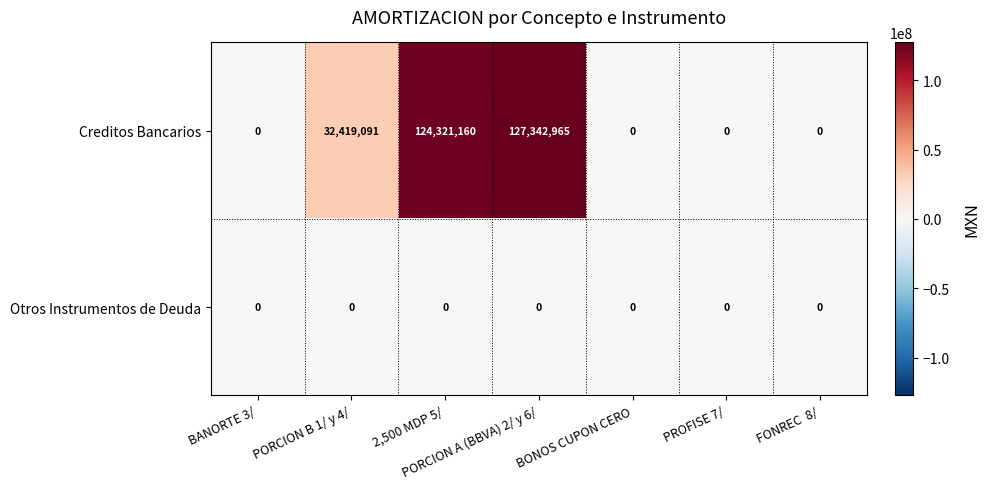

Which series has the largest total across all categories?

Creditos Bancarios